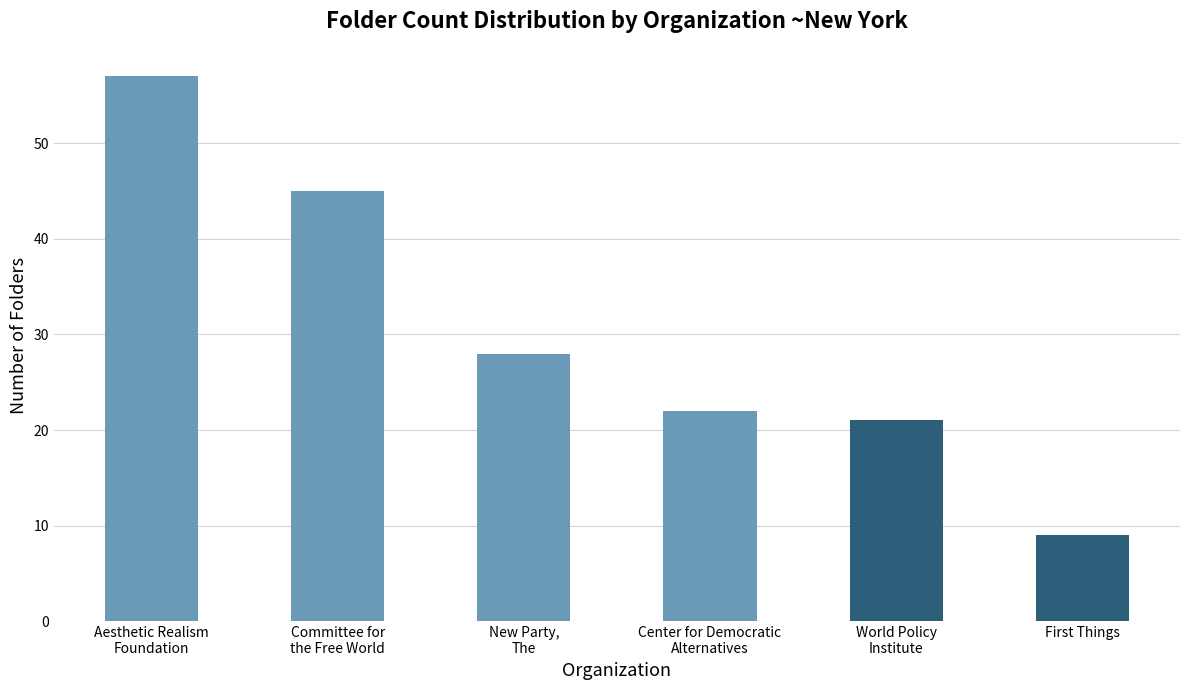

Reading left to right, what are all the values shown in this chart?

Aesthetic Realism
Foundation=57	Committee for
the Free World=45	New Party,
The=28	Center for Democratic
Alternatives=22	World Policy
Institute=21	First Things=9